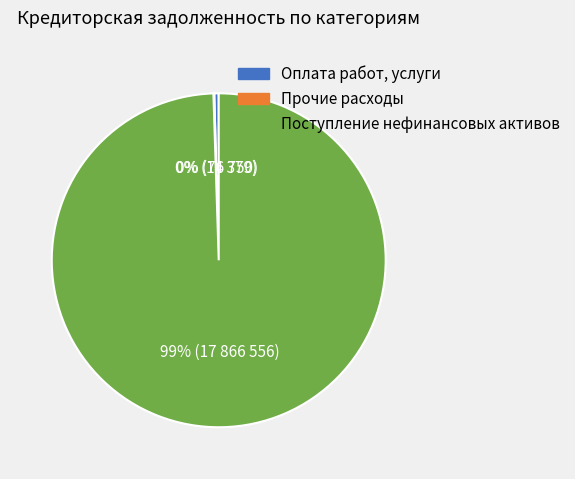

The Поступление нефинансовых активов slice represents 99% of the pie. True or false?

True